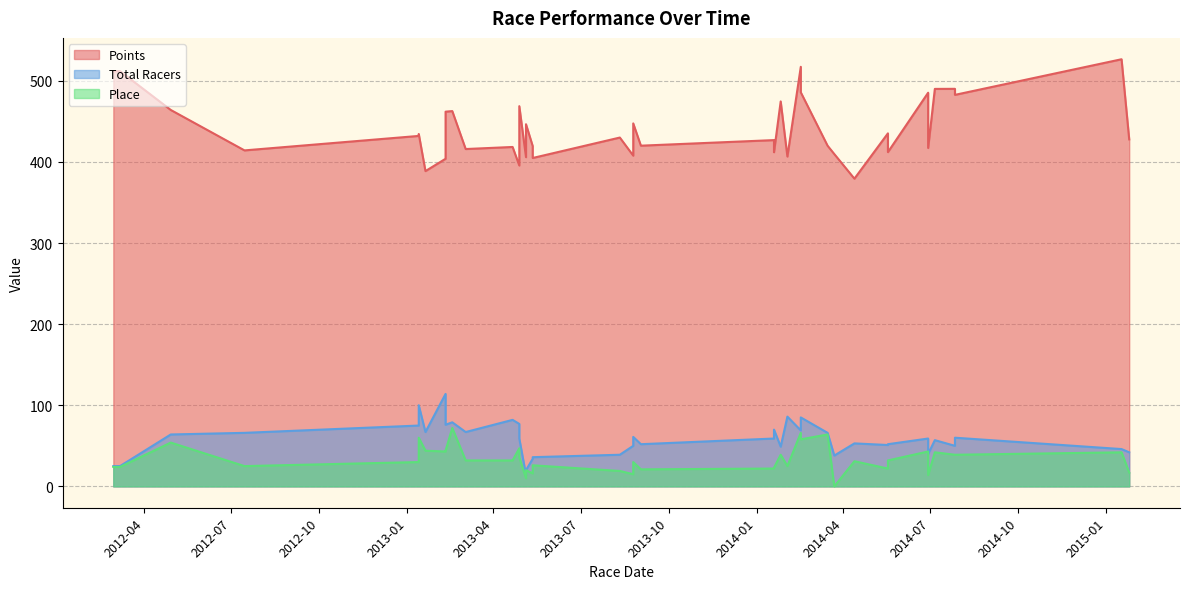

True or false: Total Racers and Place intersect in this chart.

False